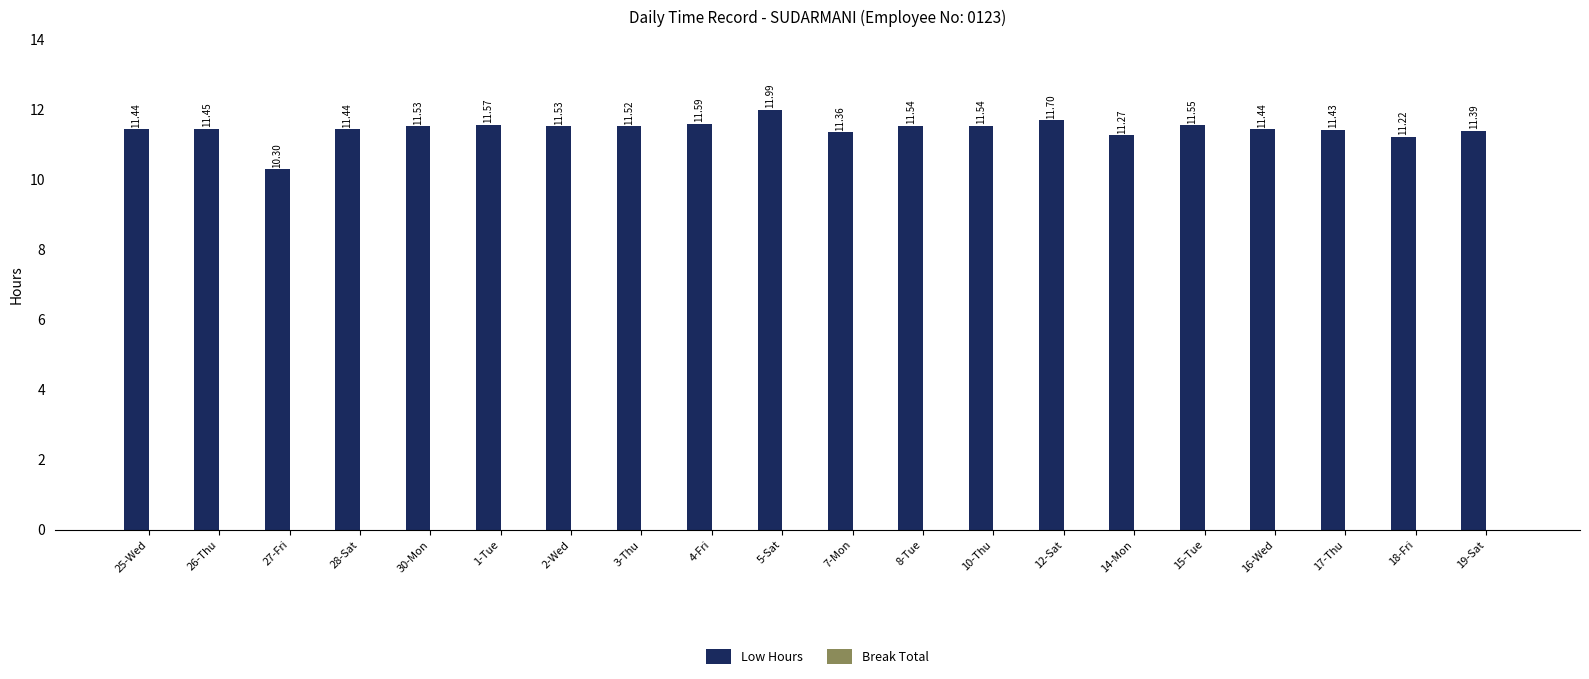

What is the ratio of the value at 28-Sat to the value at 26-Thu?

1.0